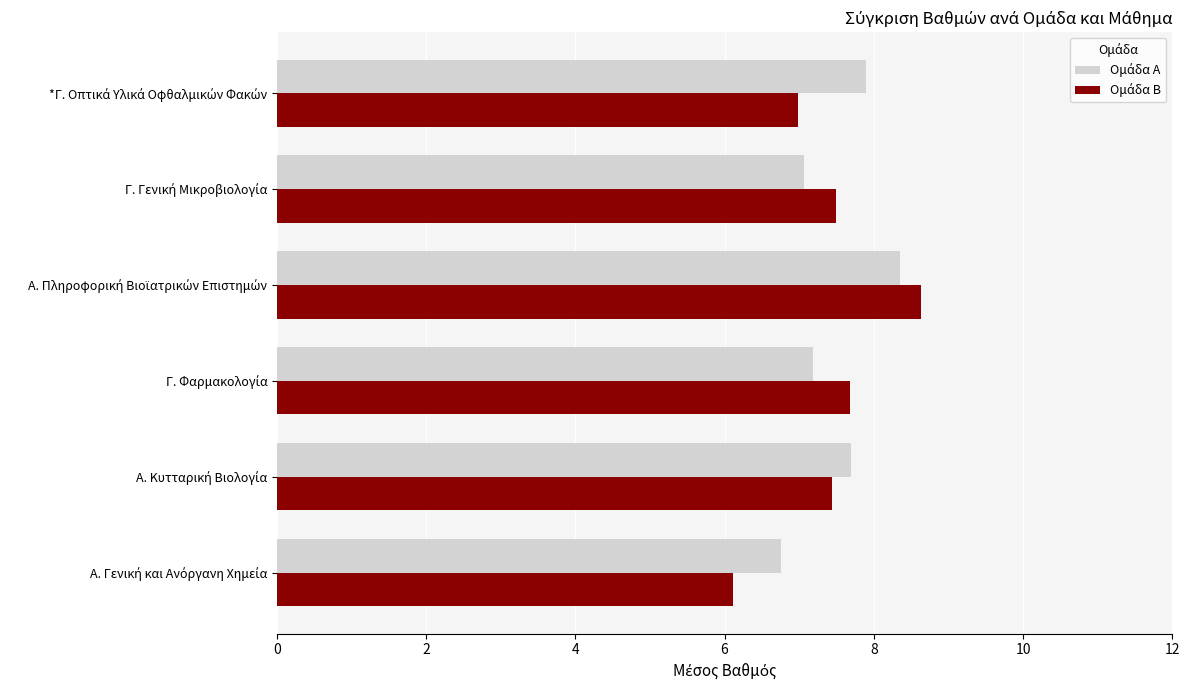

How many series are shown in this chart?

2